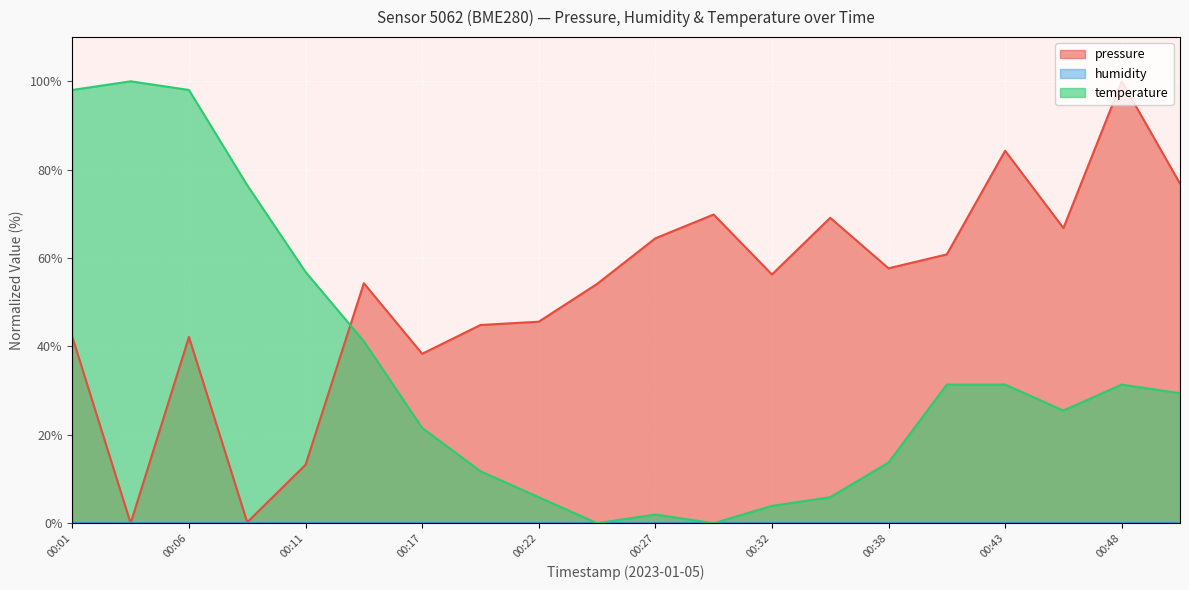

How many values in the pressure series exceed 56?

10